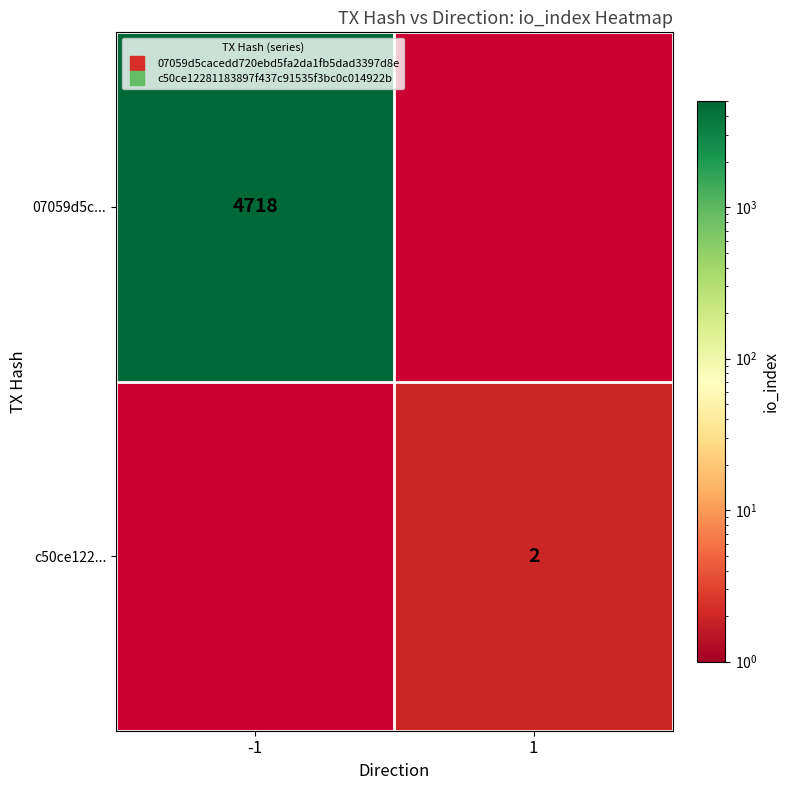

Count the number of categories in the chart.

2